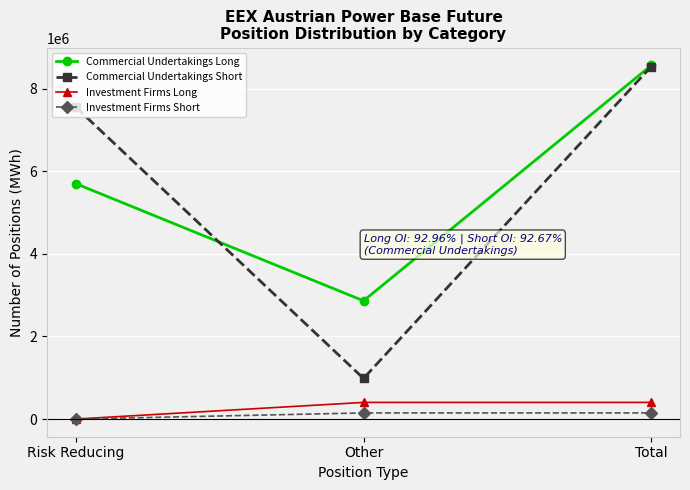

Is the value of Investment Firms Short at Risk Reducing greater than the value of Commercial Undertakings Short at Risk Reducing?

No